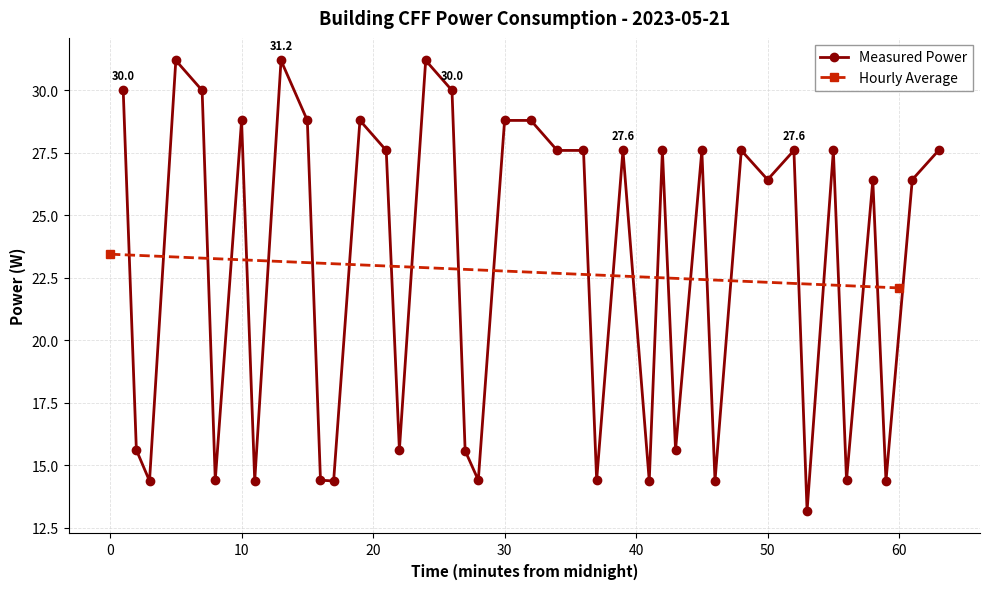

What is the difference between the maximum and minimum values?

18.0